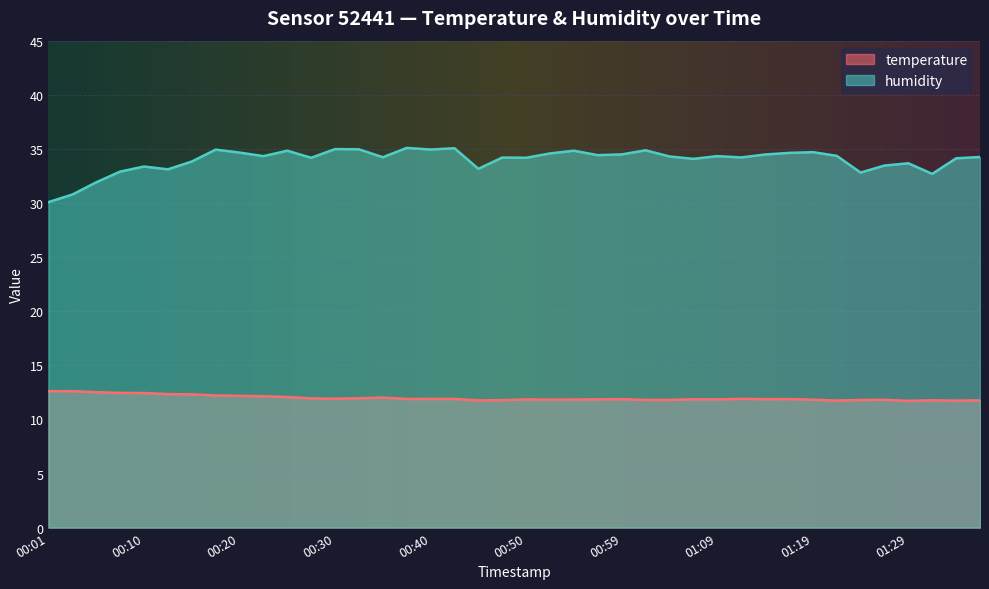

At 00:37, list the series in order from largest to smallest.

humidity, temperature